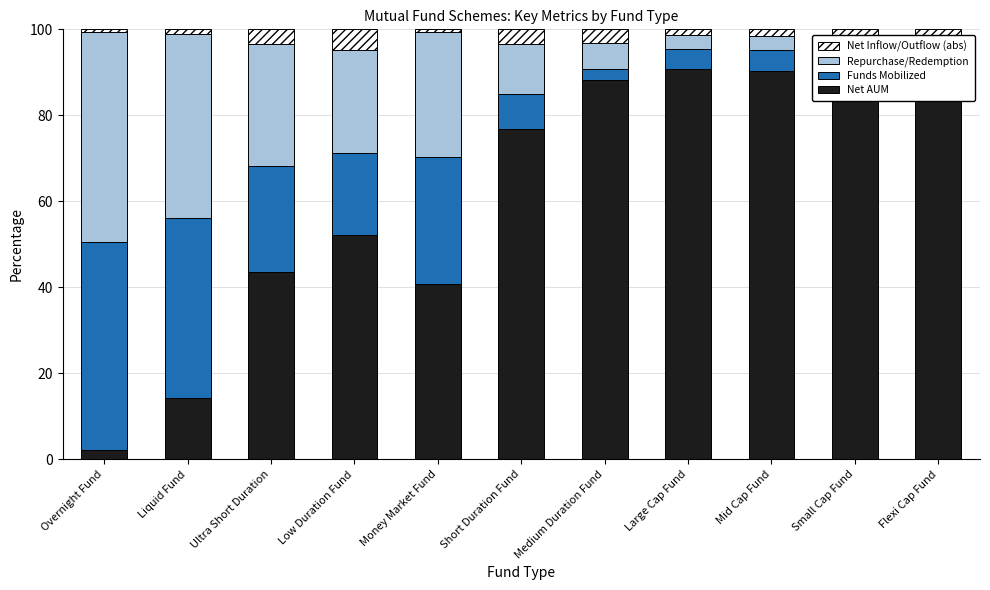

What position from the left is Low Duration Fund?

4